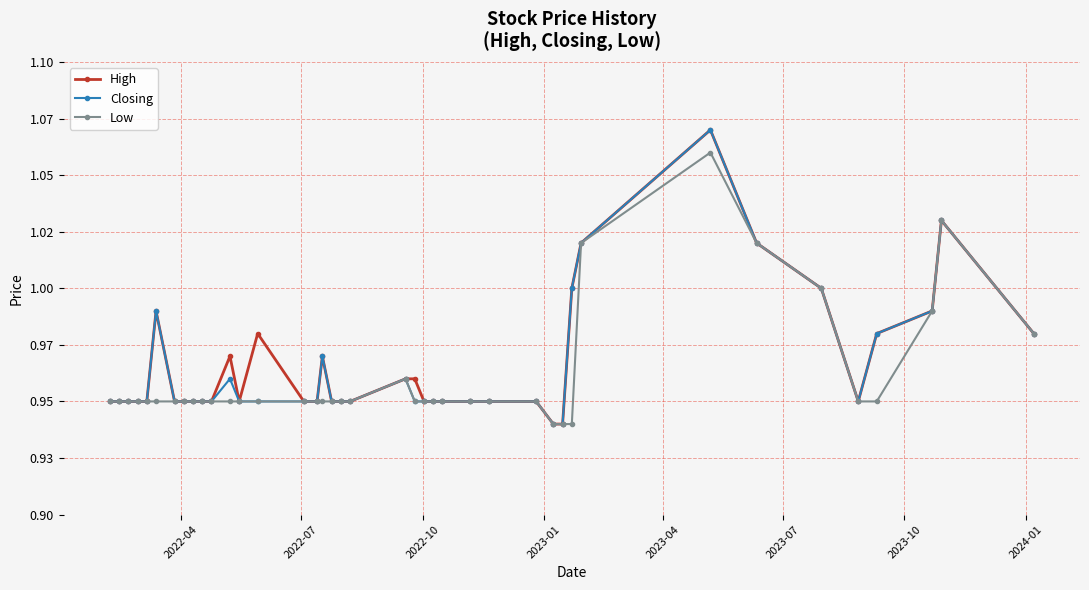

What are all the series names shown in the legend?

High, Closing, Low